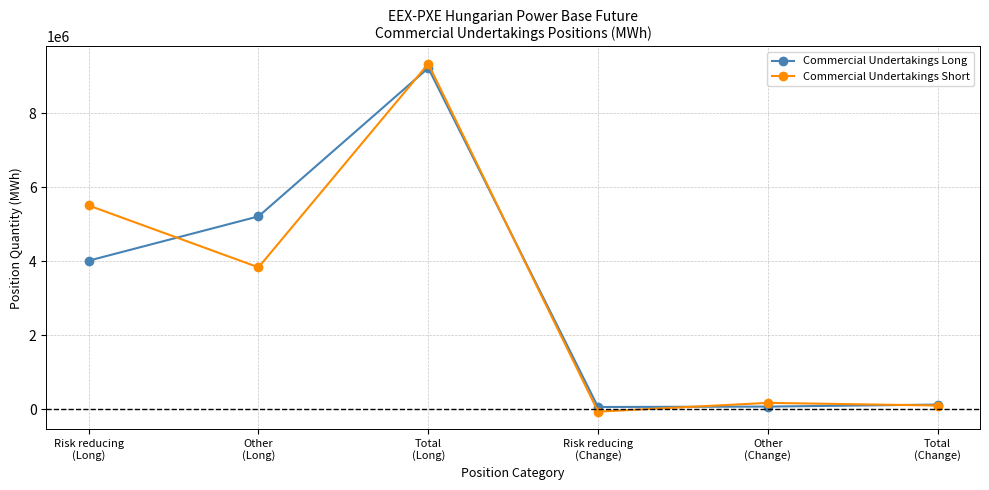

What is the maximum value for Commercial Undertakings Short?

9337875